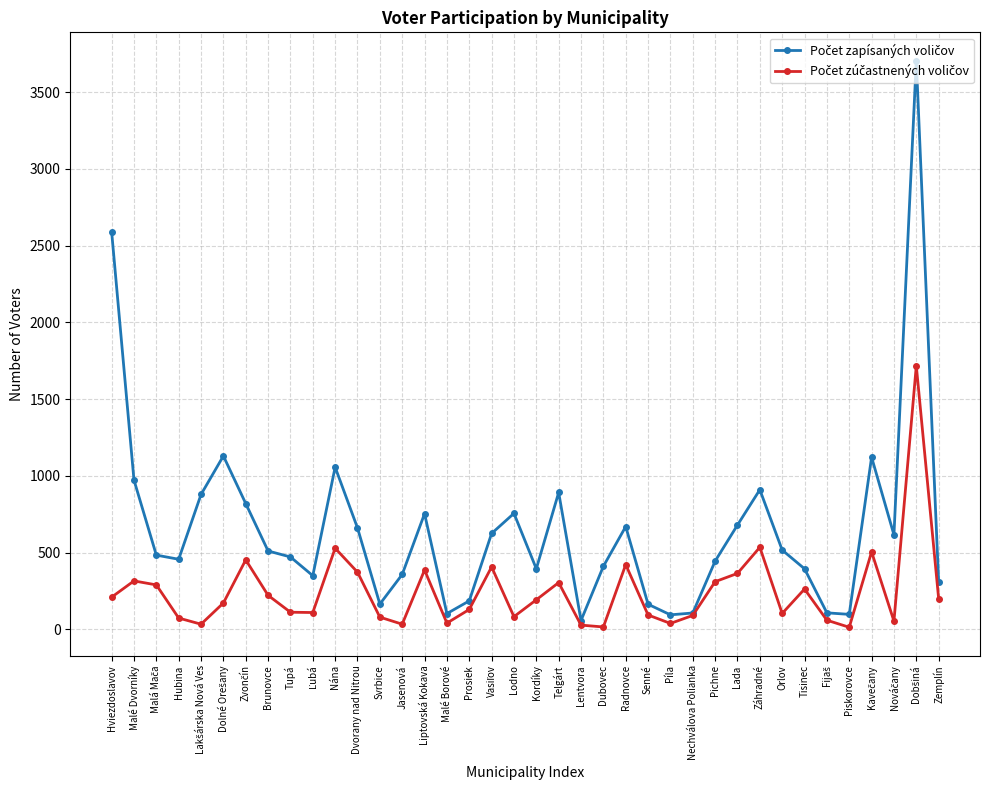

Count the number of categories in the chart.

38